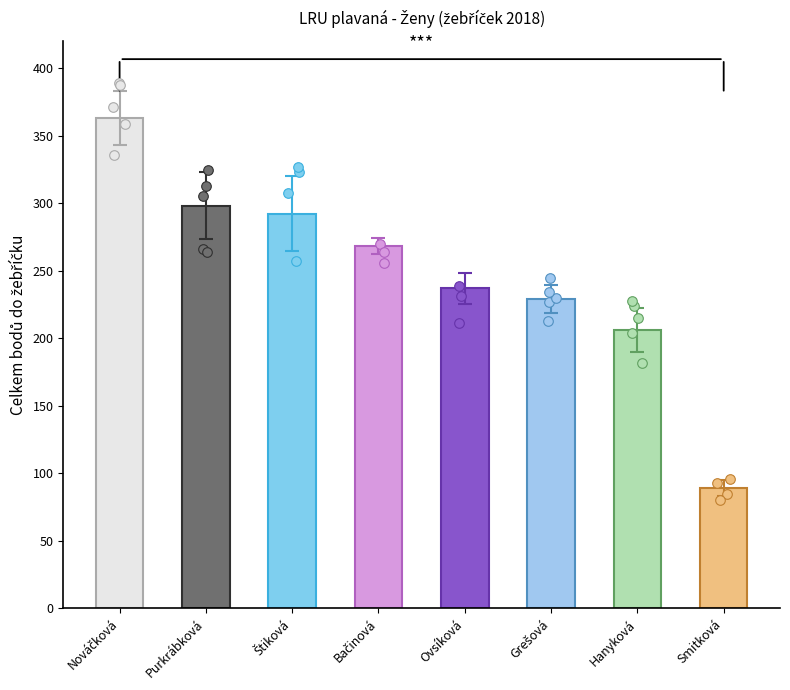

Between Hanyková and Purkrábková, which is larger?

Purkrábková